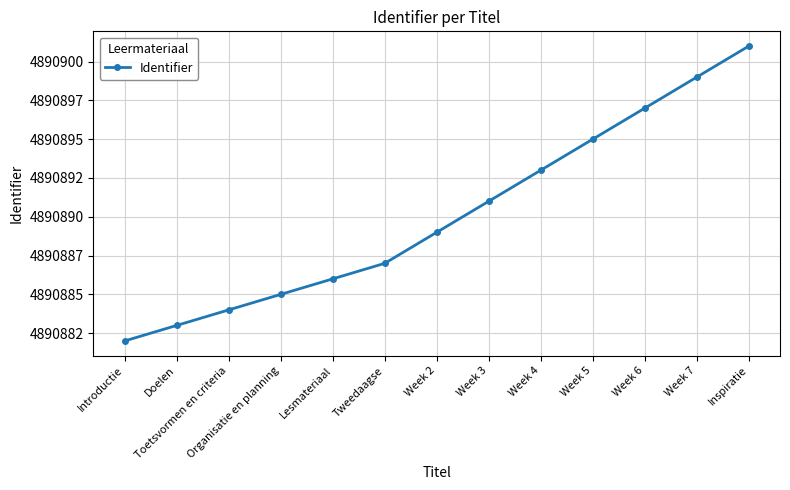

Does the chart have visible grid lines?

Yes